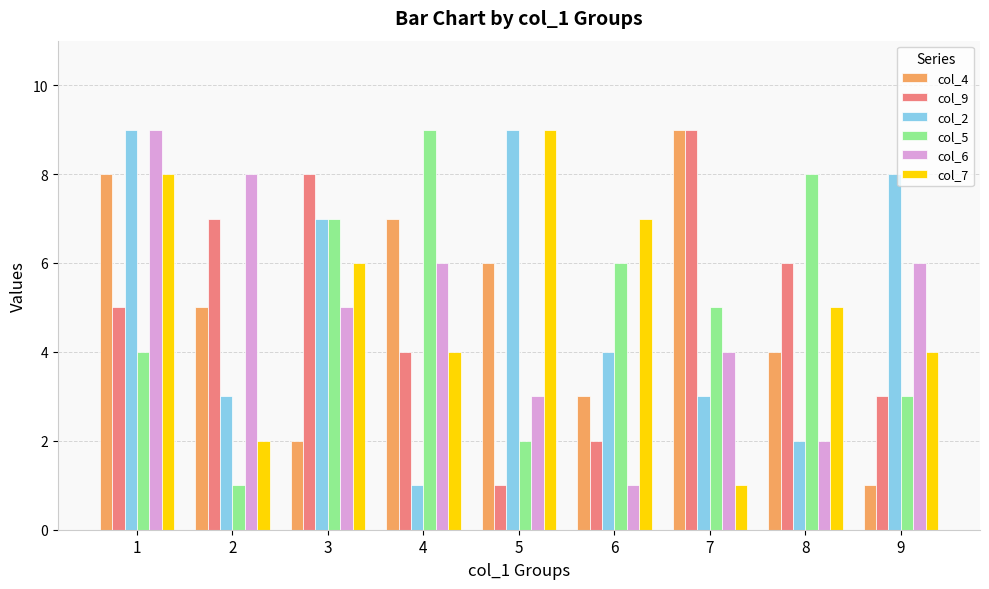

List the labels in order of col_4 value, smallest first.

9, 3, 6, 8, 2, 5, 4, 1, 7